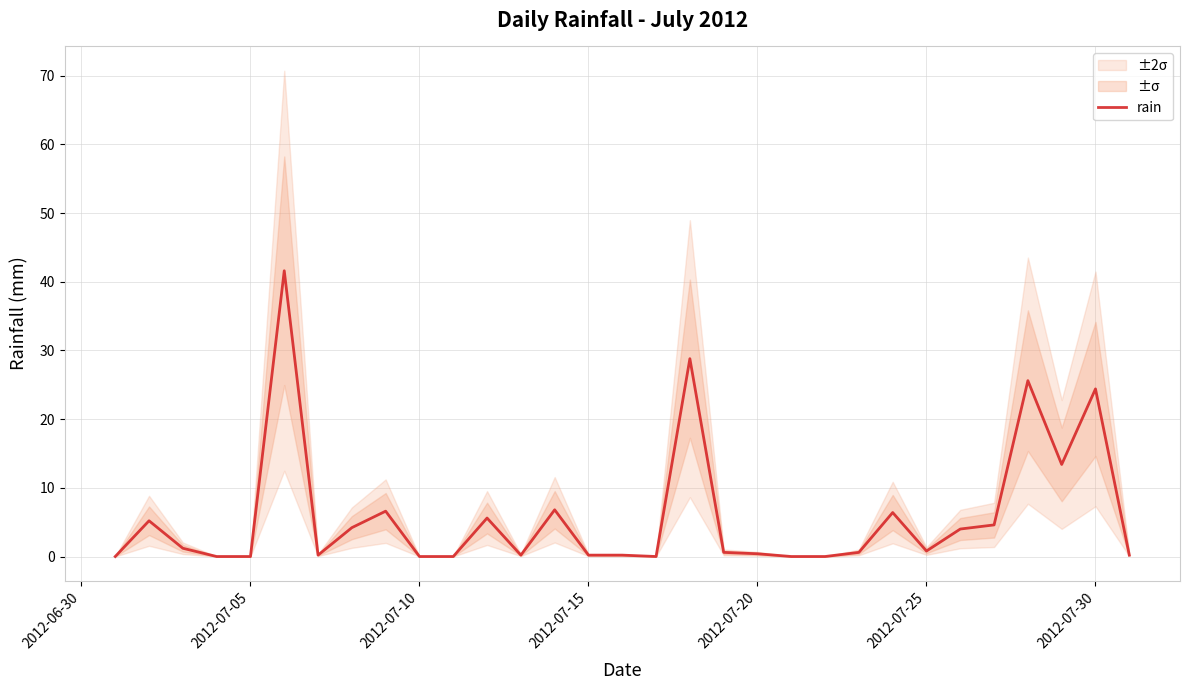

True or false: the data shows 18.4 at 28.

False